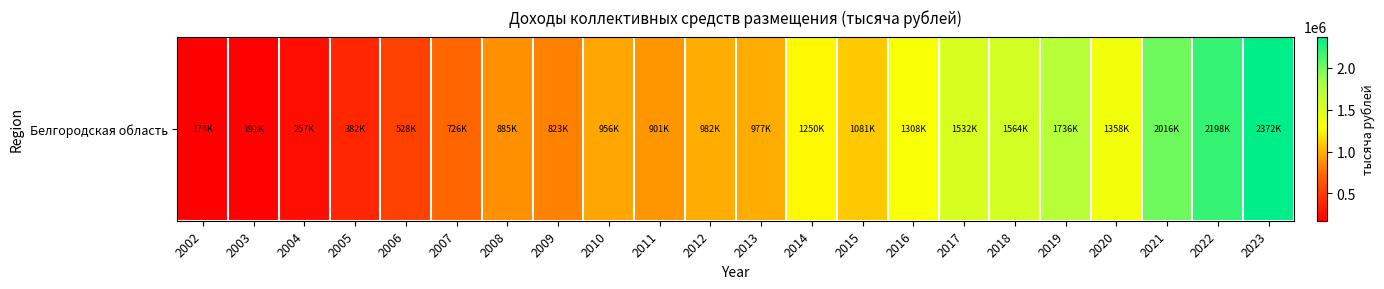

How many values exceed 982157?

11